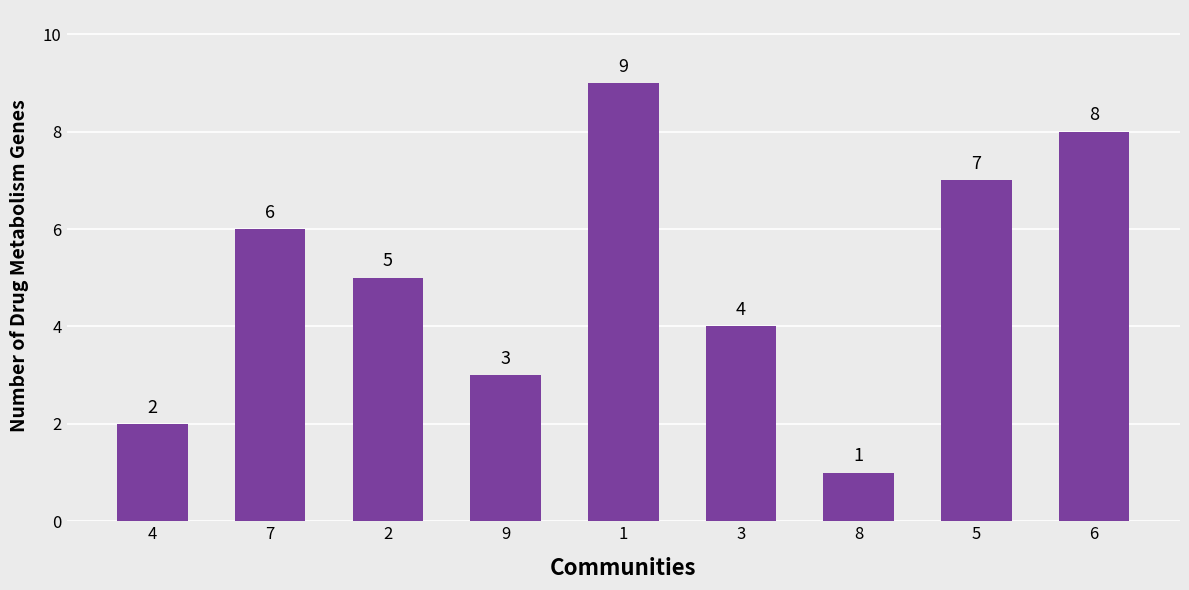

At which label does the data first exceed 5?

7